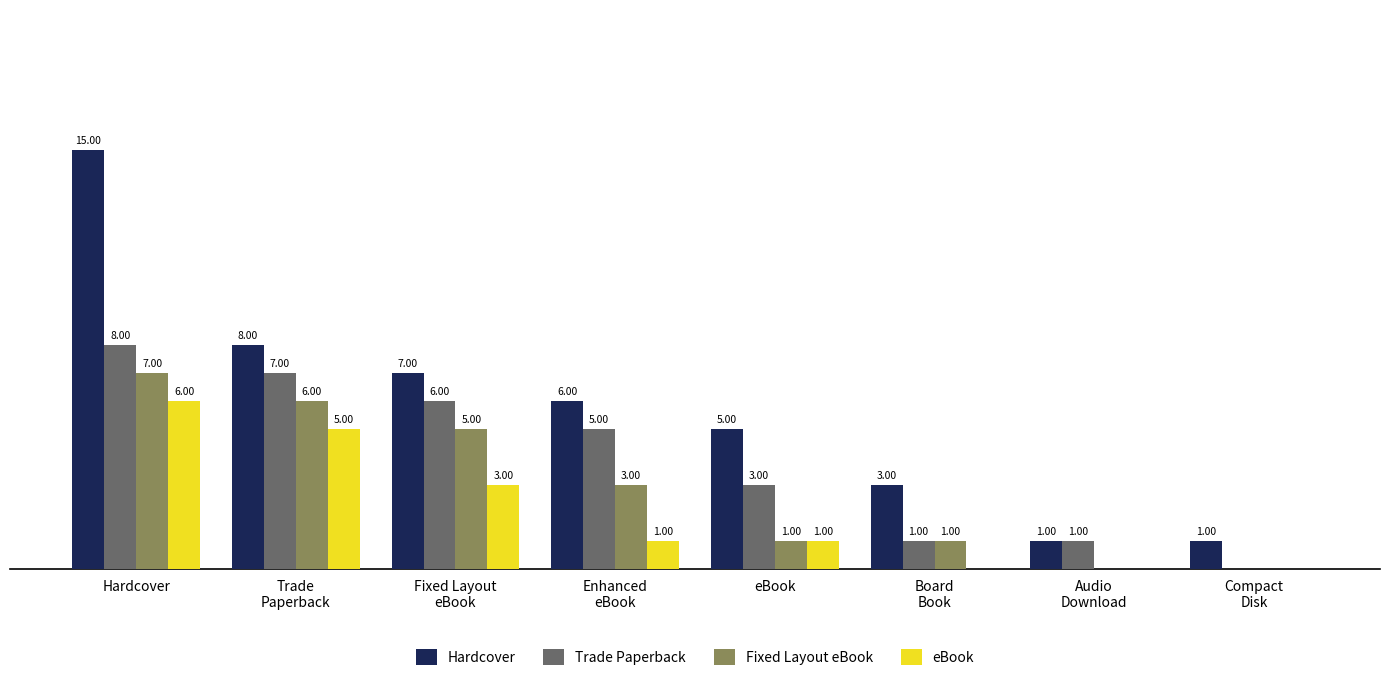

Which series has the largest total across all categories?

Hardcover